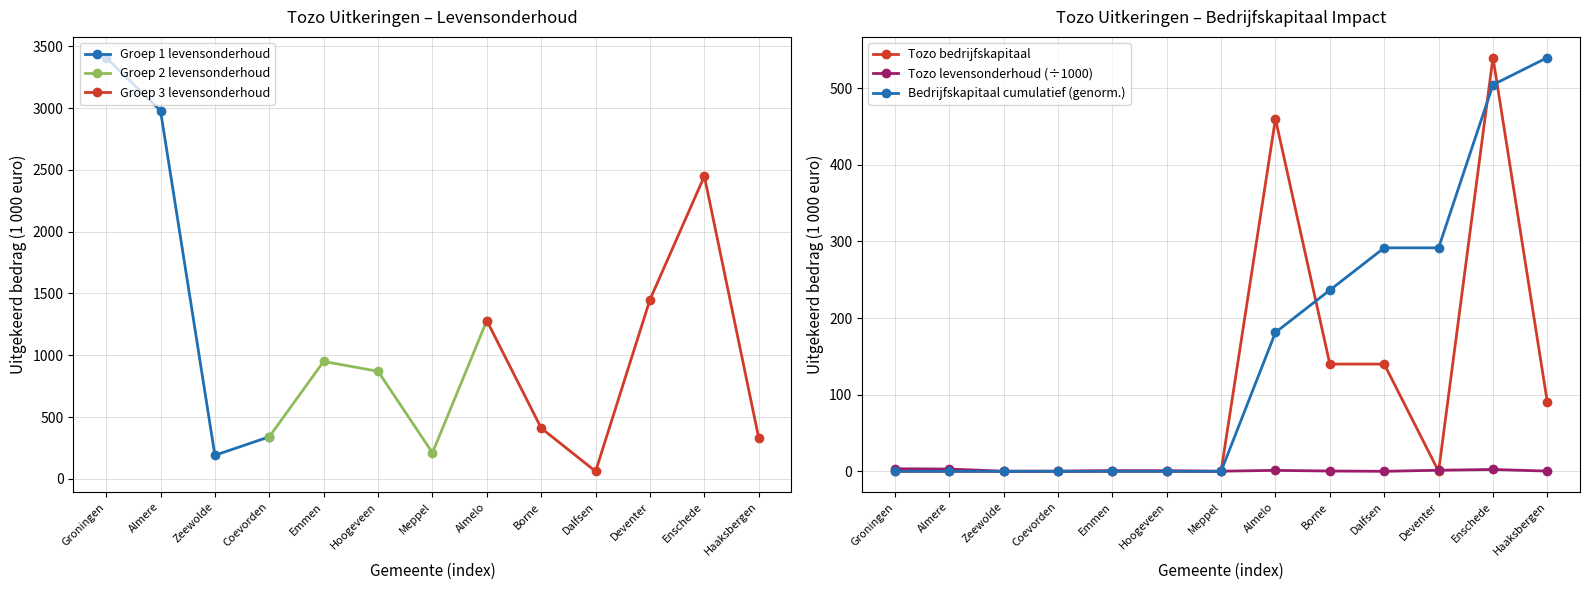

At which category does the chart reach its minimum across all series?

Groningen